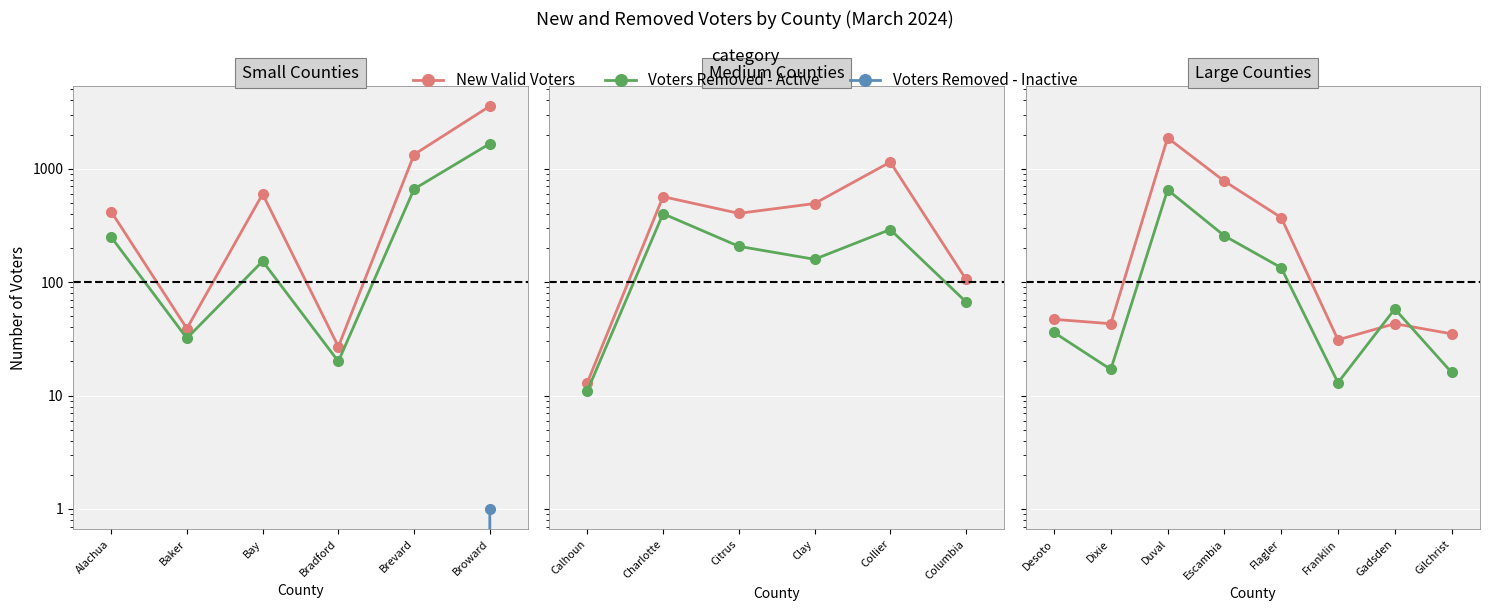

True or false: Voters Removed - Active and Voters Removed - Inactive cross at least once.

False